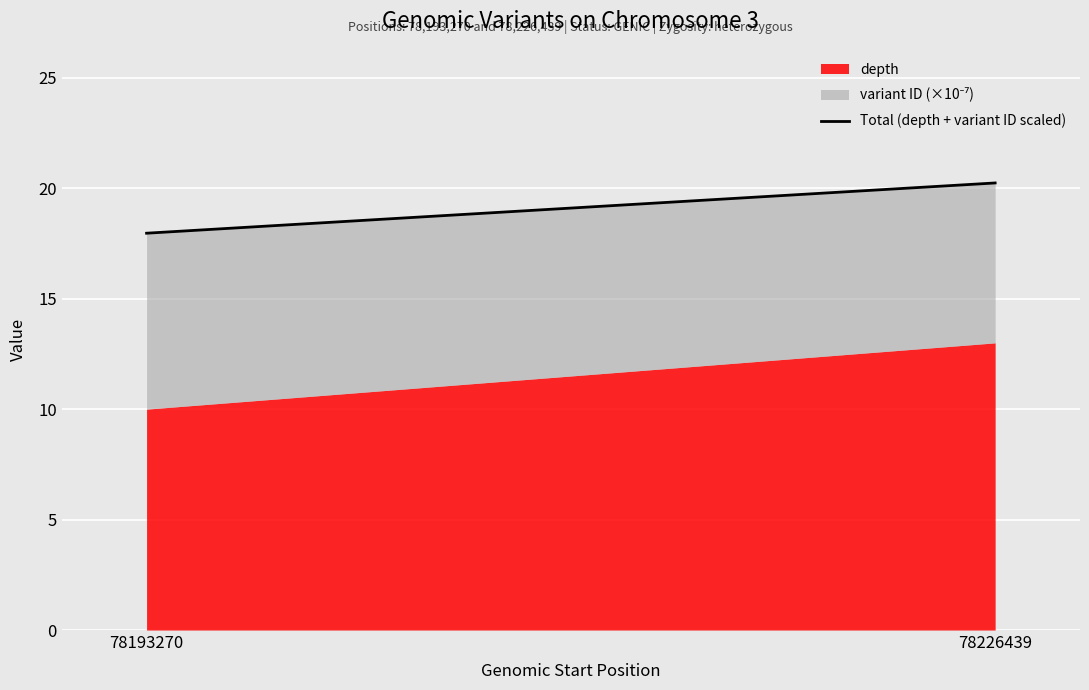

List the labels in order of value, smallest first.

78193270, 78226439